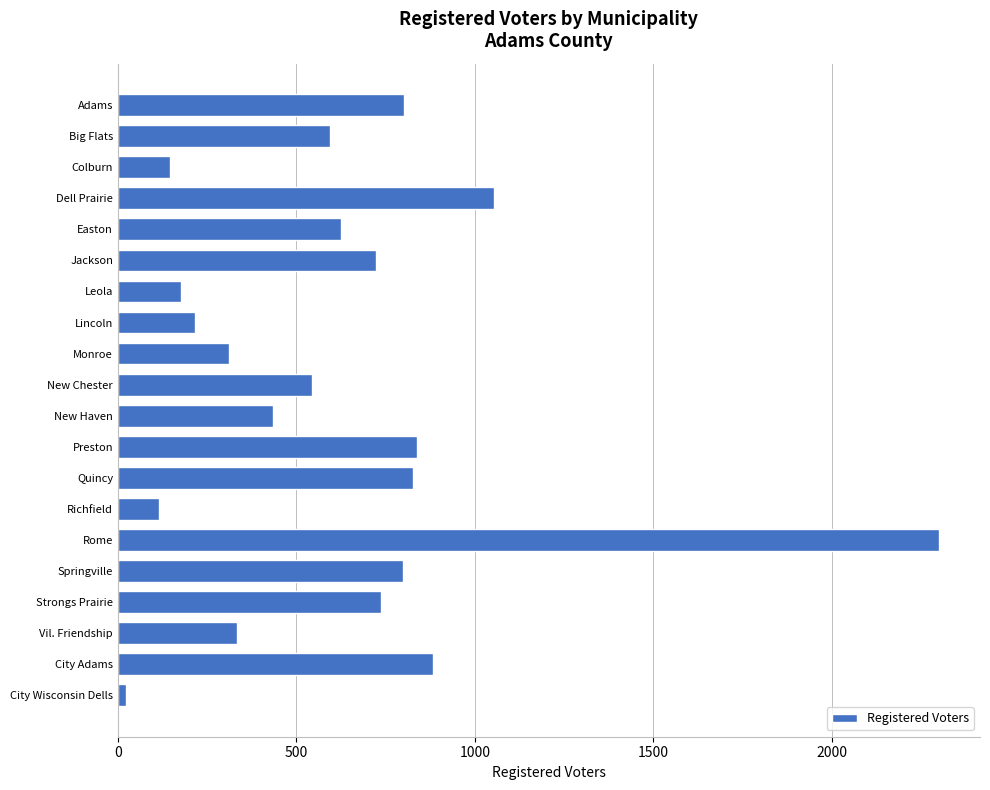

Is it true that the value at New Haven is 633?

False